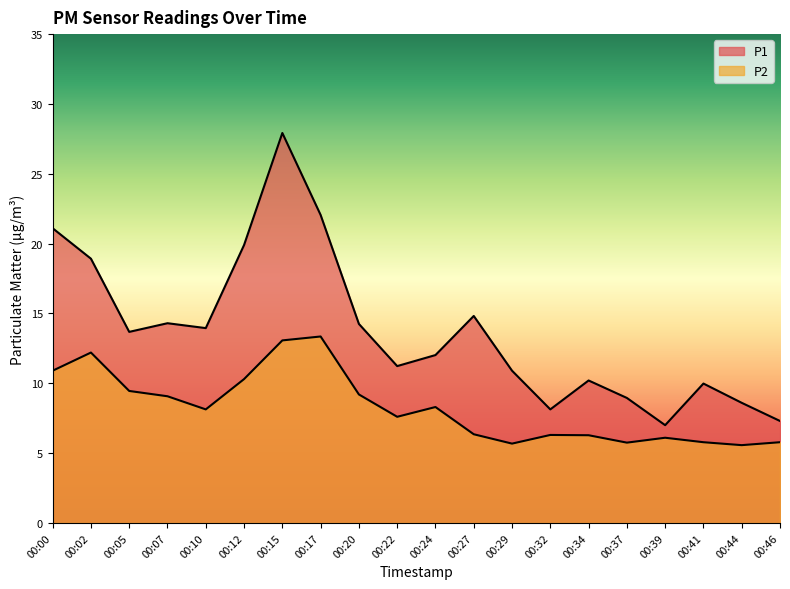

What is the difference between the second highest and second lowest values in the P1 series?

14.8